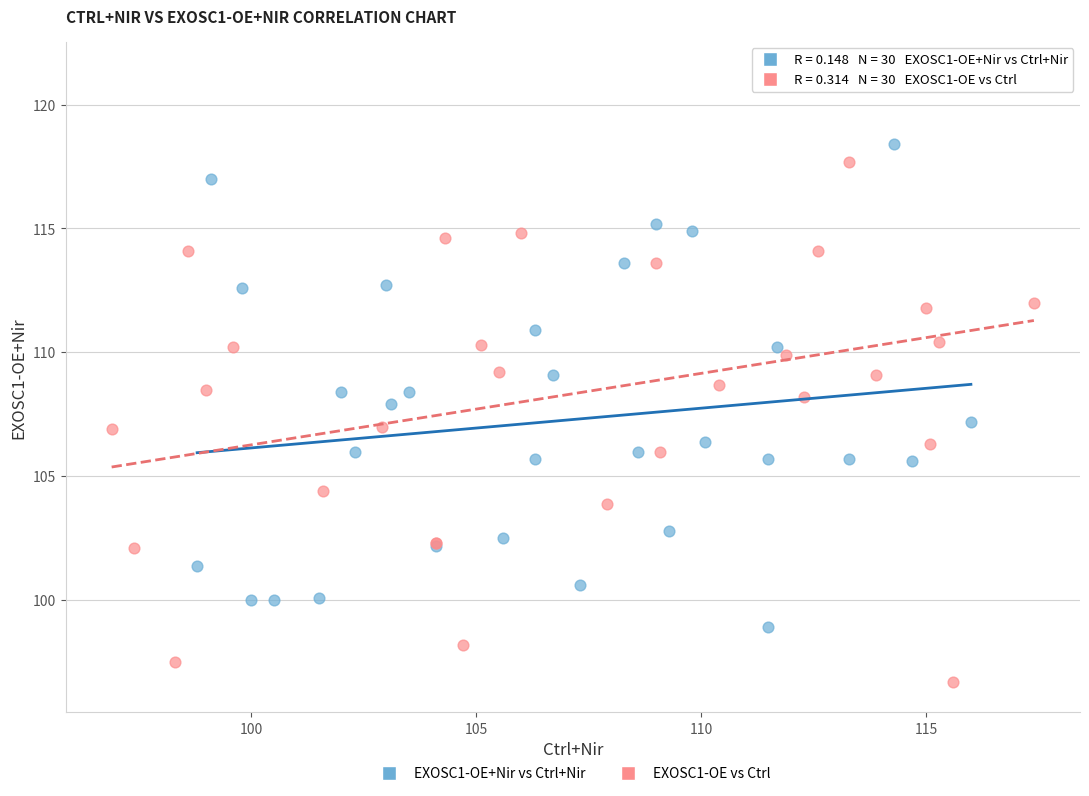

Which series contains the lowest Y value?

EXOSC1-OE vs Ctrl